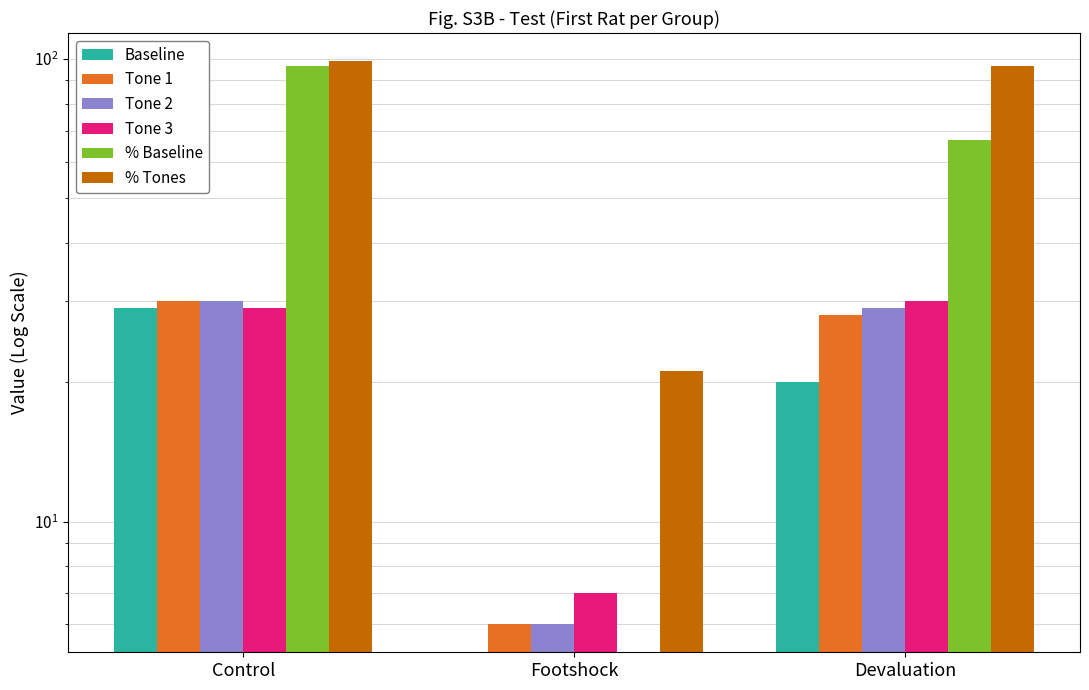

Which has a higher value, Footshock or Control?

Control